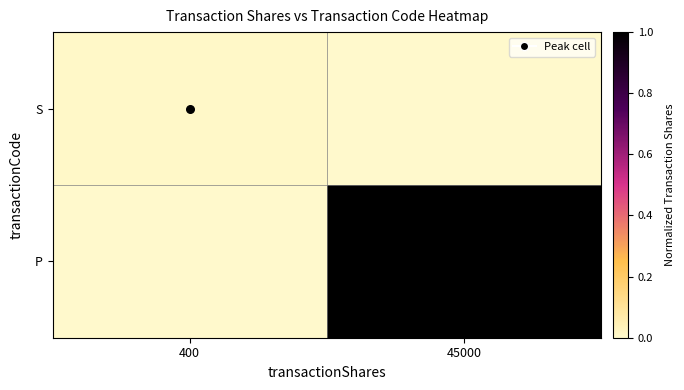

At which category is the sum across all series the highest?

45000